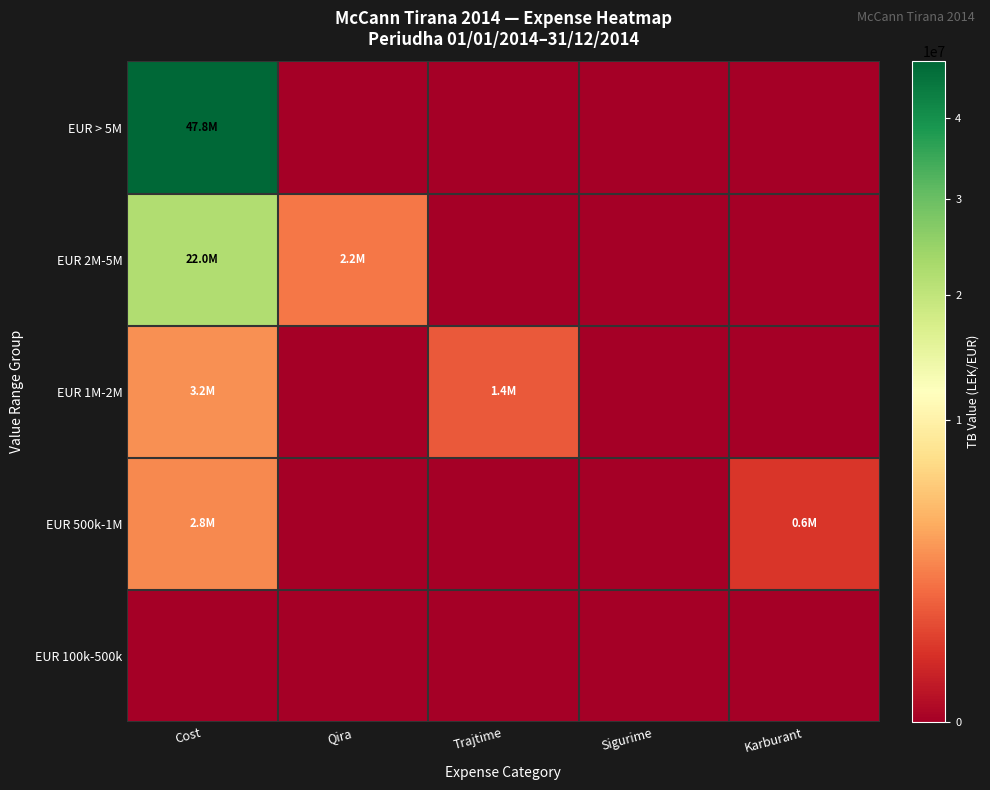

Which series has the largest total across all categories?

EUR > 5M